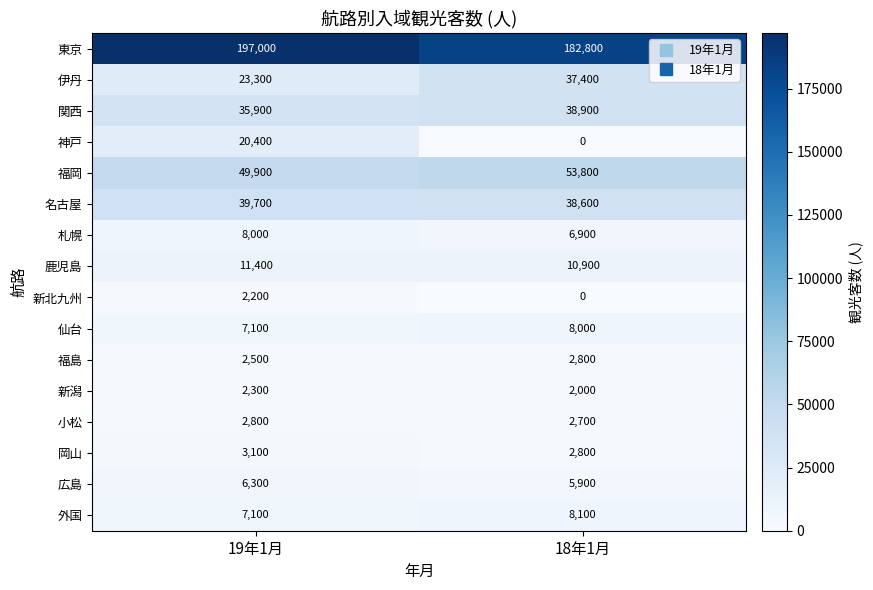

Rank the categories by 外国 value from highest to lowest.

18年1月, 19年1月